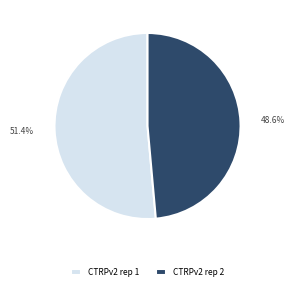

Which category has the biggest portion of the pie?

CTRPv2 rep 1